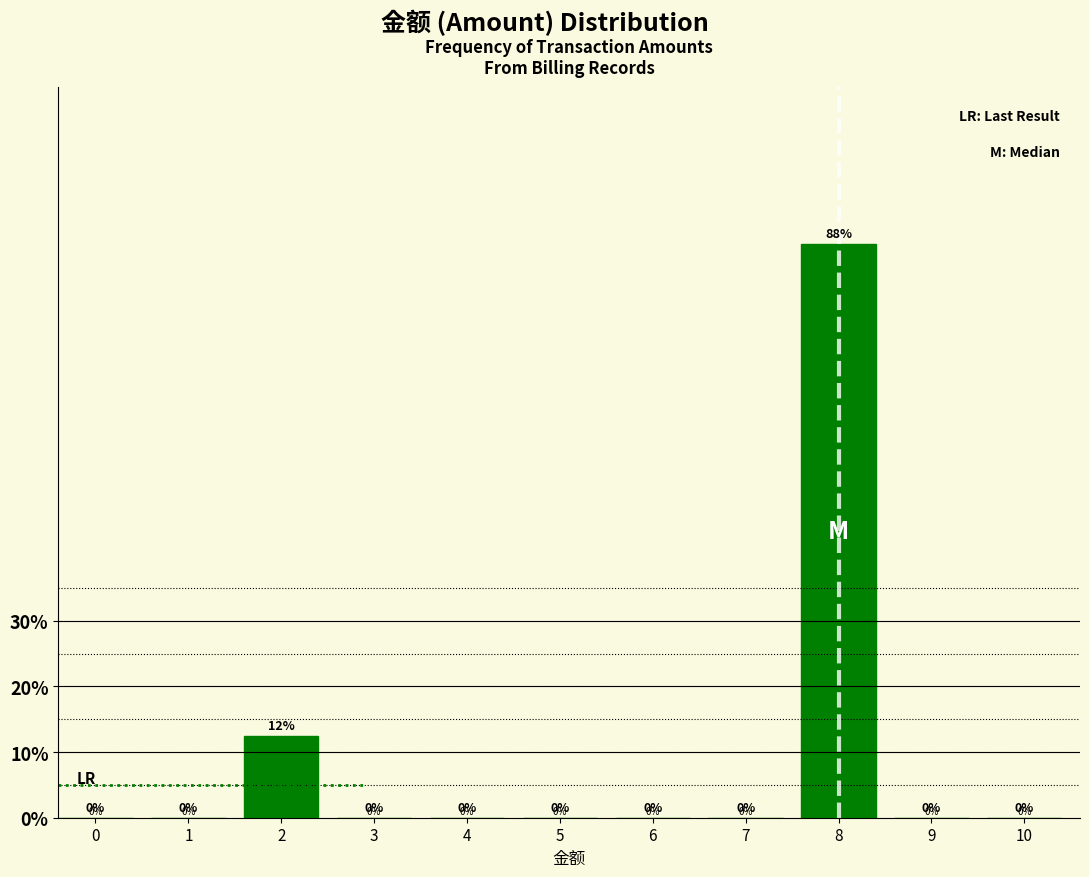

At which category does the chart reach its peak across all series?

8